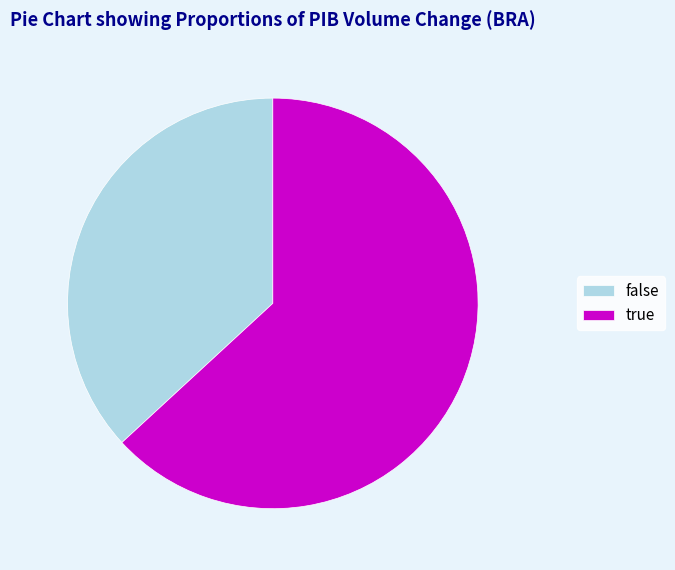

Does true account for over 50% of the chart?

Yes